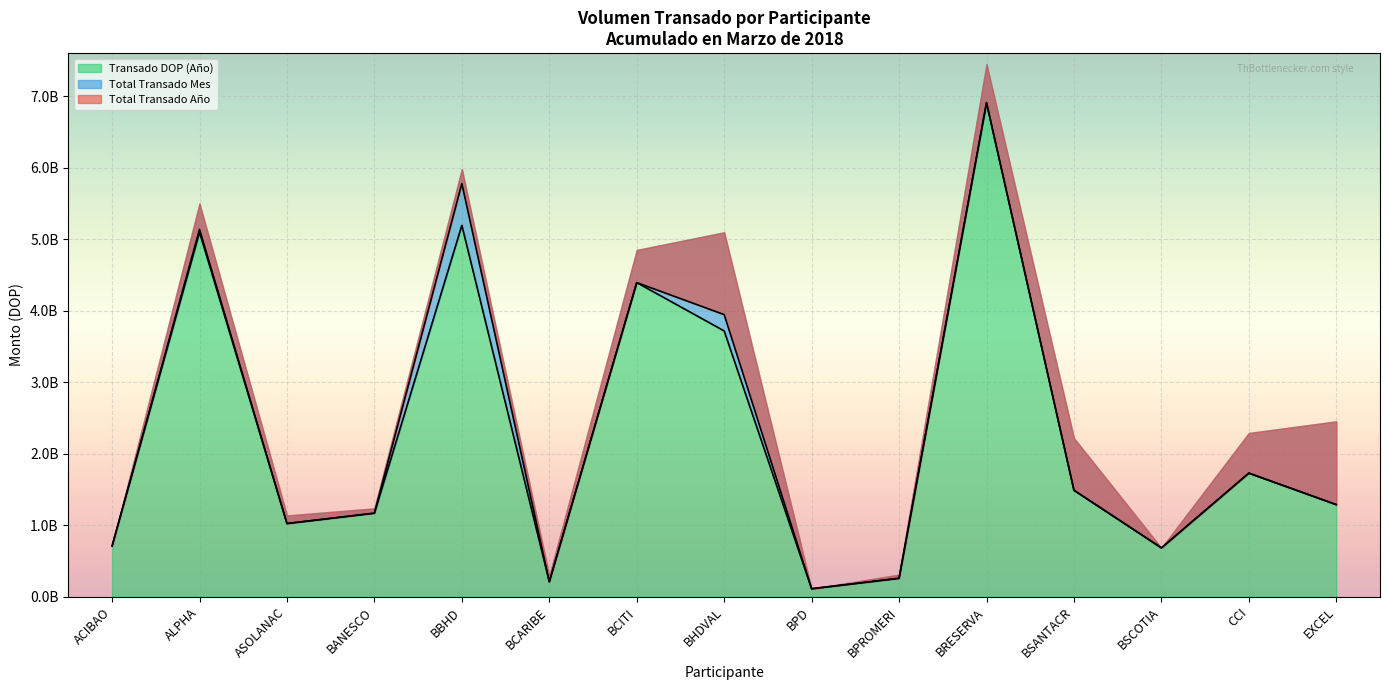

At how many categories does at least one series exceed 1023268603?

10